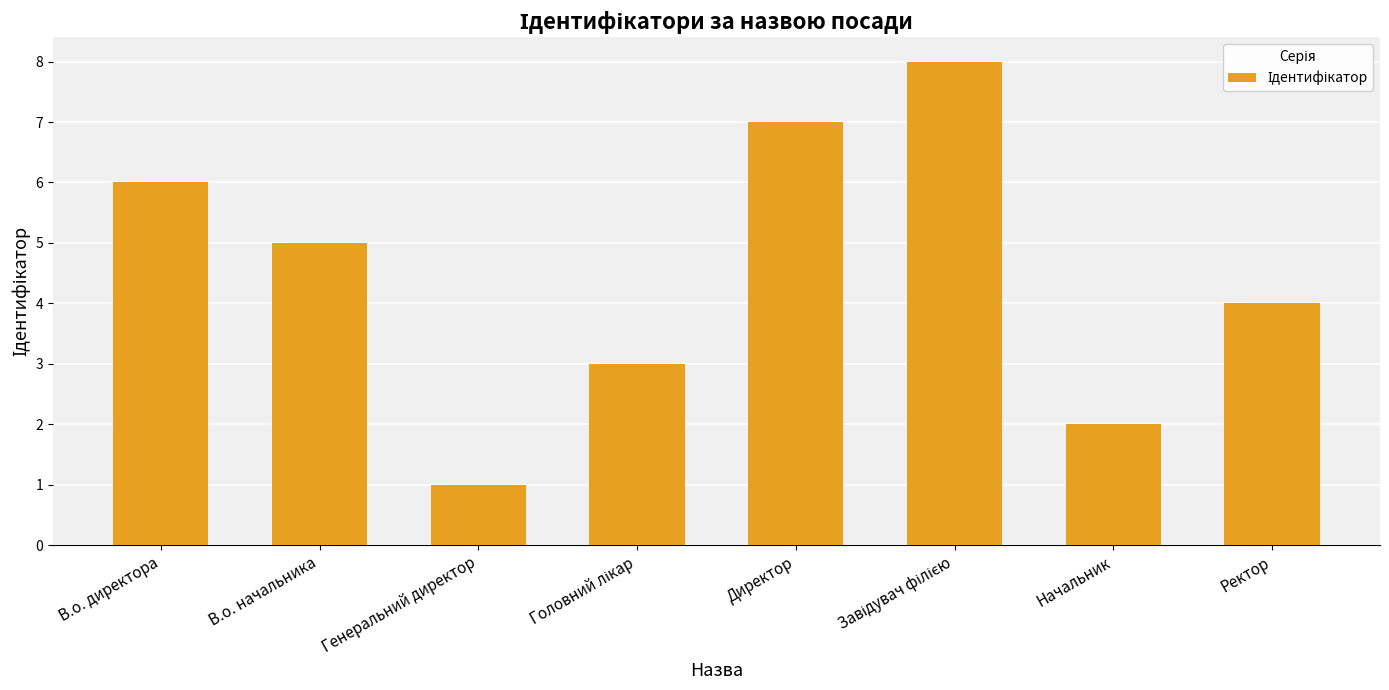

What is the difference between the maximum and second lowest values?

6